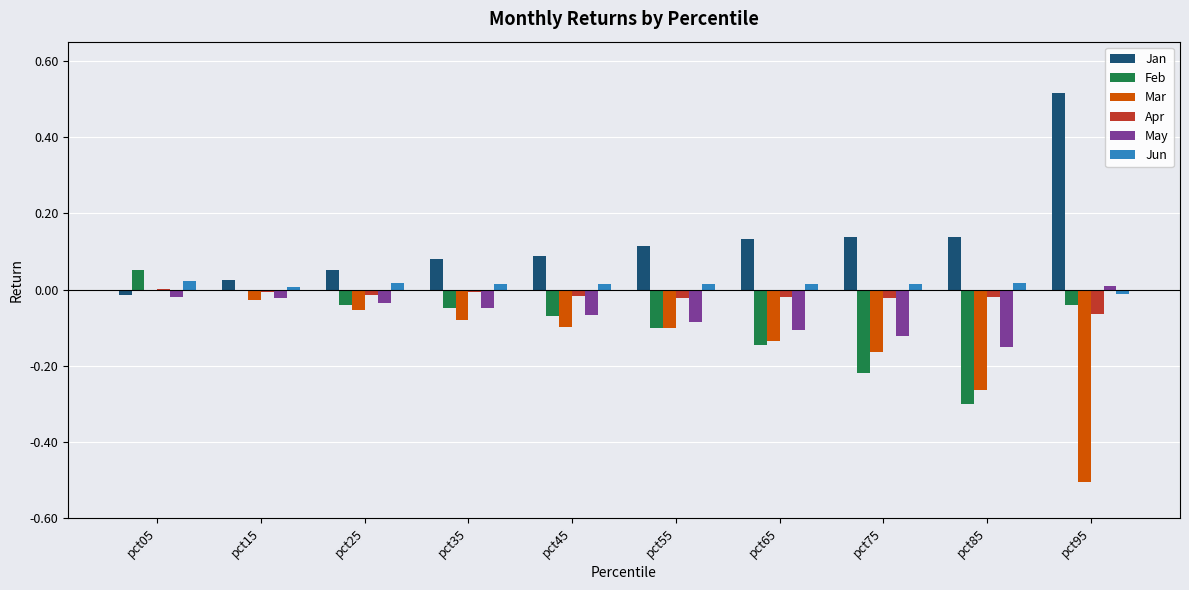

Which series has the largest total across all categories?

Jan